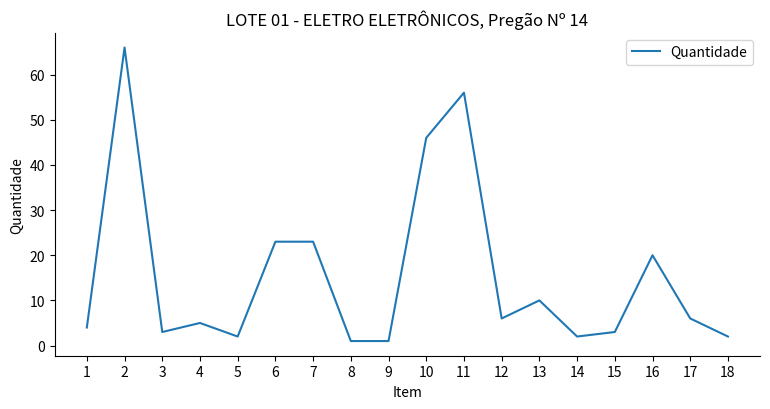

What is the difference between the maximum and minimum values?

65